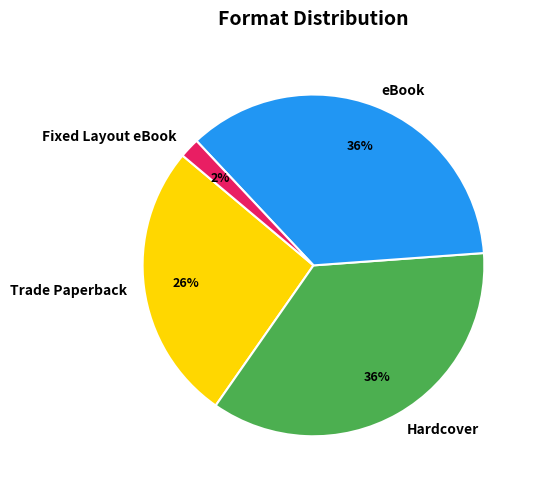

To the nearest percent, what percentage of the pie is Trade Paperback?

26%